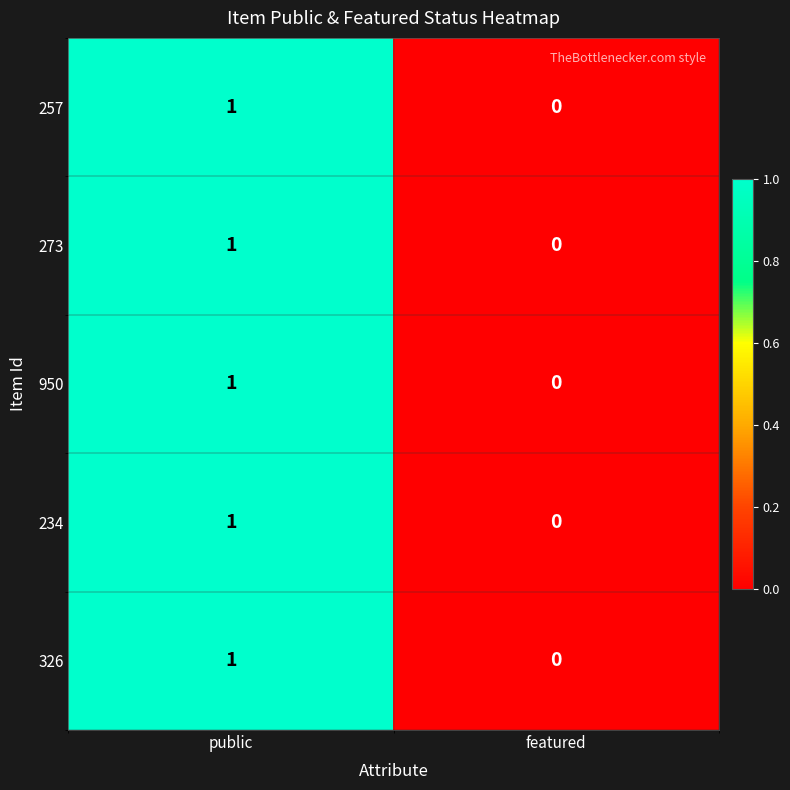

At which category is the sum across all series the highest?

public